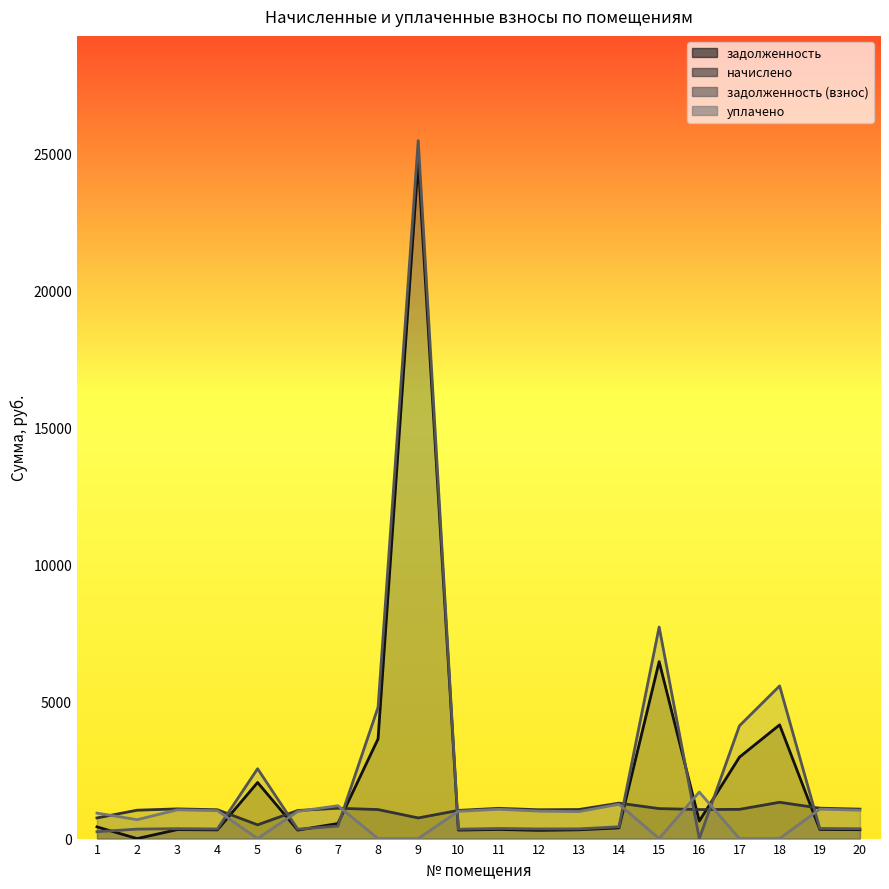

What is the difference between the maximum and minimum values in the начислено series?

822.9